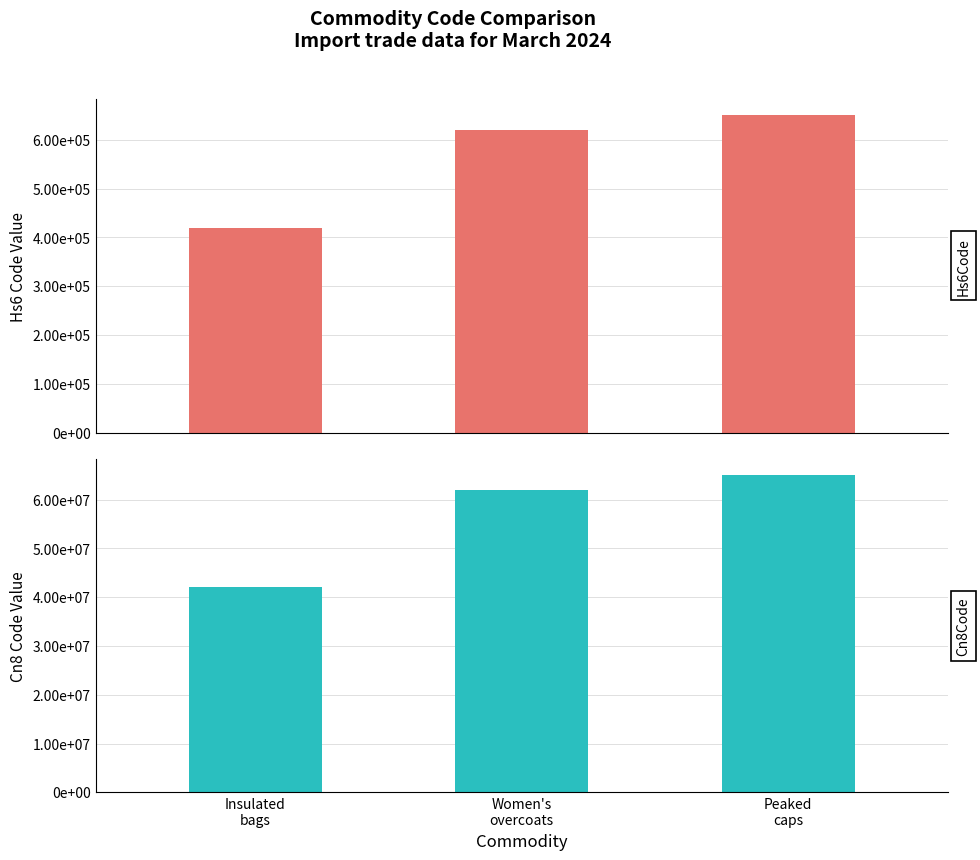

At Insulated
bags, list the series in order from smallest to largest.

Hs6Code, Cn8Code